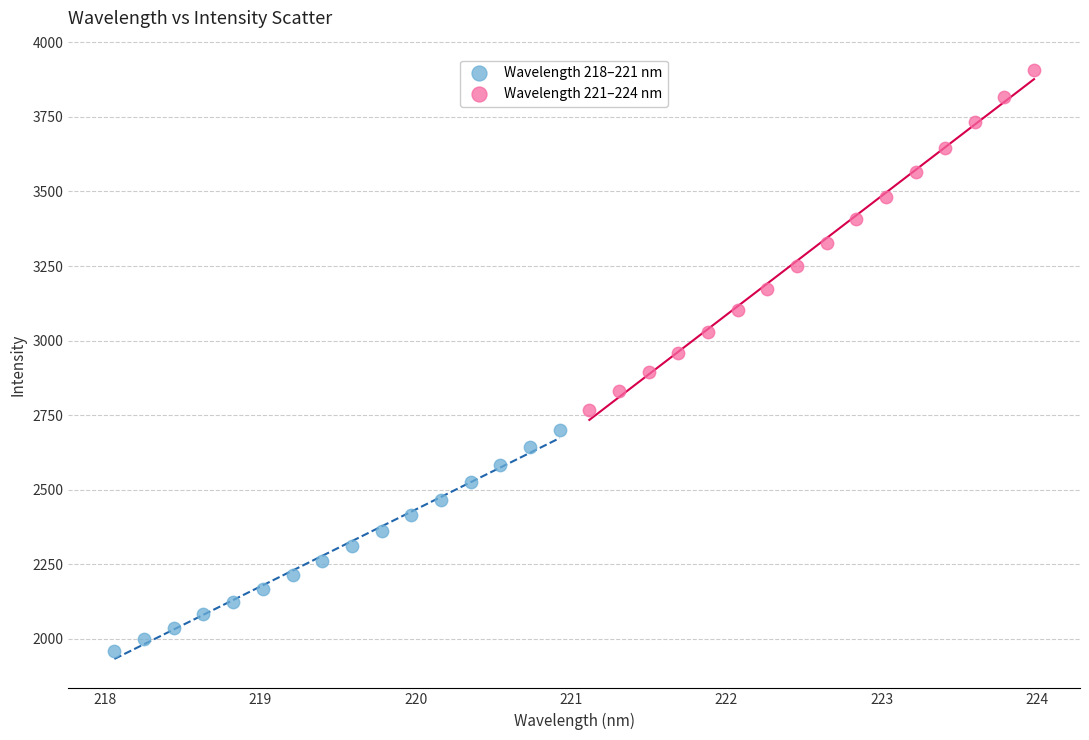

Which series reaches the maximum Y coordinate?

Wavelength 221–224 nm